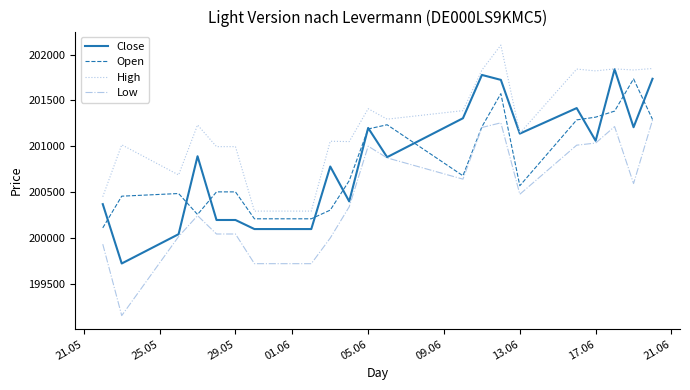

What is the highest value of the Low series?

201286